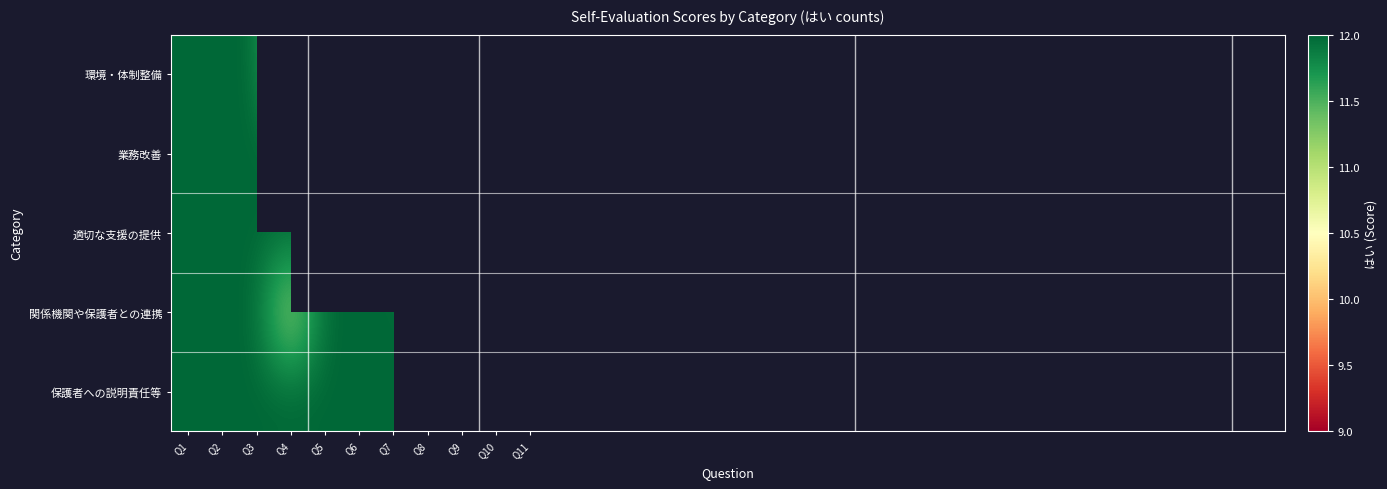

How many categories are shown in the chart?

11